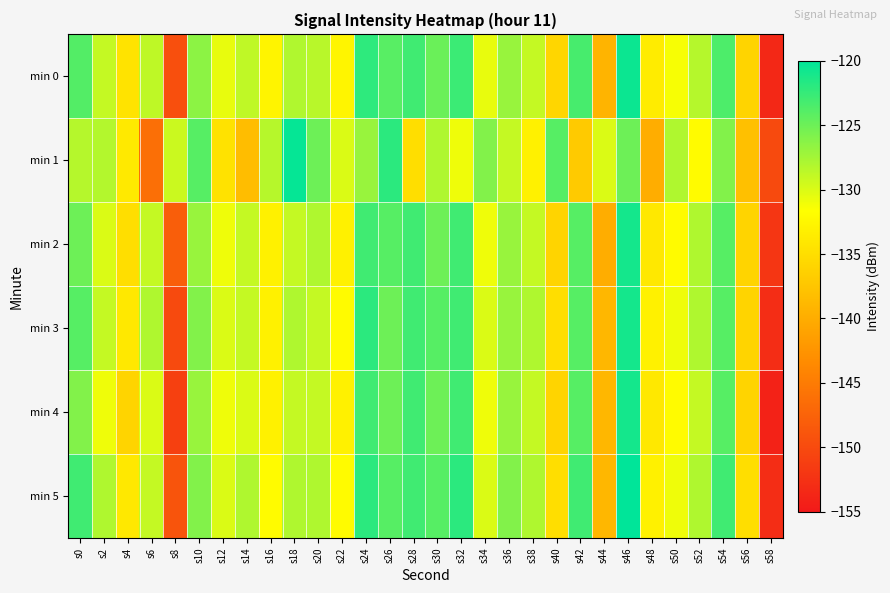

Reading left to right, list all the values displayed in this chart.

min 0: s0=-123.8	s2=-129.0	s4=-134.5	s6=-128.7	s8=-149.5	s10=-126.5	s12=-130.7	s14=-128.8	s16=-132.7	s18=-128.1	s20=-128.4	s22=-132.7	s24=-122.2	s26=-124.1	s28=-123.0	s30=-124.9	s32=-122.8	s34=-130.6	s36=-127.0	s38=-129.0	s40=-135.8	s42=-123.3	s44=-139.2	s46=-120.6	s48=-133.6	s50=-131.3	s52=-128.3	s54=-123.6	s56=-136.0	s58=-153.4
min 1: s0=-128.3	s2=-128.2	s4=-133.8	s6=-146.3	s8=-129.3	s10=-124.0	s12=-134.6	s14=-138.3	s16=-128.3	s18=-120.3	s20=-125.0	s22=-130.0	s24=-127.0	s26=-122.0	s28=-135.0	s30=-128.0	s32=-131.0	s34=-126.0	s36=-129.0	s38=-133.0	s40=-124.0	s42=-137.0	s44=-130.0	s46=-125.0	s48=-140.0	s50=-128.0	s52=-132.0	s54=-126.0	s56=-138.0	s58=-150.0
min 2: s0=-125.0	s2=-130.0	s4=-135.0	s6=-129.0	s8=-148.0	s10=-127.0	s12=-131.0	s14=-129.0	s16=-133.0	s18=-129.0	s20=-128.0	s22=-133.0	s24=-123.0	s26=-124.0	s28=-123.0	s30=-125.0	s32=-123.0	s34=-131.0	s36=-127.0	s38=-129.0	s40=-136.0	s42=-124.0	s44=-140.0	s46=-121.0	s48=-134.0	s50=-132.0	s52=-128.0	s54=-124.0	s56=-136.0	s58=-152.0
min 3: s0=-124.0	s2=-129.0	s4=-134.0	s6=-128.0	s8=-150.0	s10=-126.0	s12=-130.0	s14=-129.0	s16=-133.0	s18=-128.0	s20=-129.0	s22=-132.0	s24=-122.0	s26=-125.0	s28=-123.0	s30=-124.0	s32=-123.0	s34=-130.0	s36=-127.0	s38=-128.0	s40=-135.0	s42=-124.0	s44=-139.0	s46=-121.0	s48=-133.0	s50=-131.0	s52=-128.0	s54=-124.0	s56=-136.0	s58=-153.0
min 4: s0=-126.0	s2=-131.0	s4=-136.0	s6=-130.0	s8=-151.0	s10=-127.0	s12=-131.0	s14=-130.0	s16=-133.0	s18=-129.0	s20=-129.0	s22=-133.0	s24=-123.0	s26=-125.0	s28=-123.0	s30=-125.0	s32=-123.0	s34=-131.0	s36=-127.0	s38=-129.0	s40=-136.0	s42=-124.0	s44=-139.0	s46=-121.0	s48=-134.0	s50=-132.0	s52=-129.0	s54=-124.0	s56=-136.0	s58=-154.0
min 5: s0=-123.0	s2=-128.0	s4=-134.0	s6=-129.0	s8=-149.0	s10=-126.0	s12=-130.0	s14=-128.0	s16=-132.0	s18=-128.0	s20=-128.0	s22=-132.0	s24=-122.0	s26=-124.0	s28=-123.0	s30=-124.0	s32=-122.0	s34=-130.0	s36=-126.0	s38=-128.0	s40=-135.0	s42=-123.0	s44=-139.0	s46=-120.0	s48=-133.0	s50=-131.0	s52=-128.0	s54=-123.0	s56=-135.0	s58=-153.0